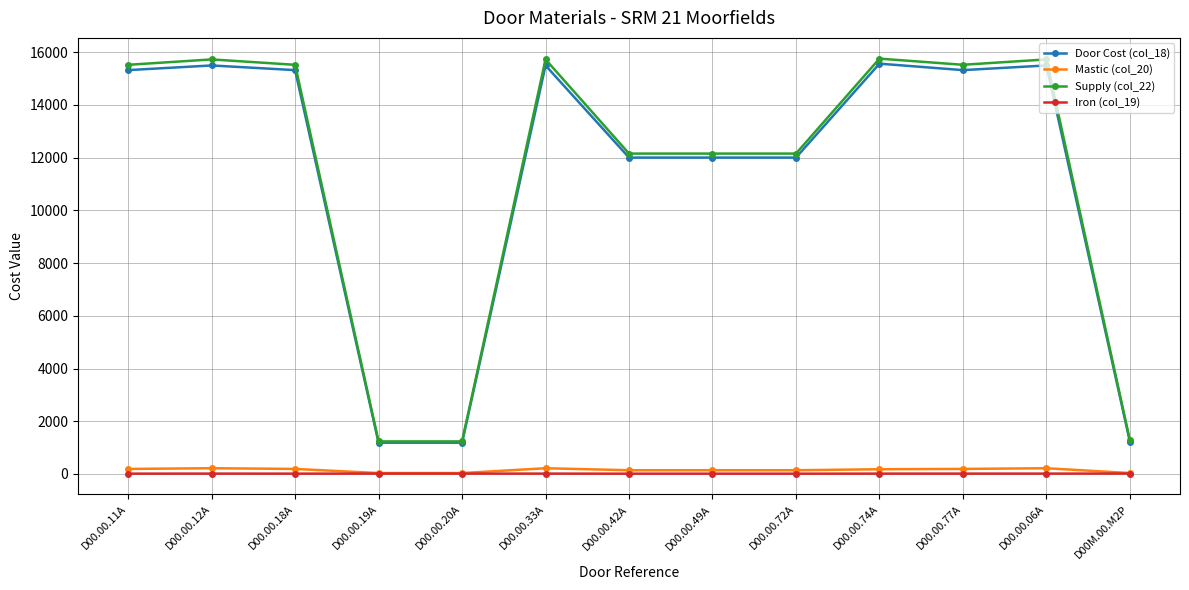

What is the sum of the Door Cost (col_18) values at D00.00.49A and D00.00.33A?

27504.8